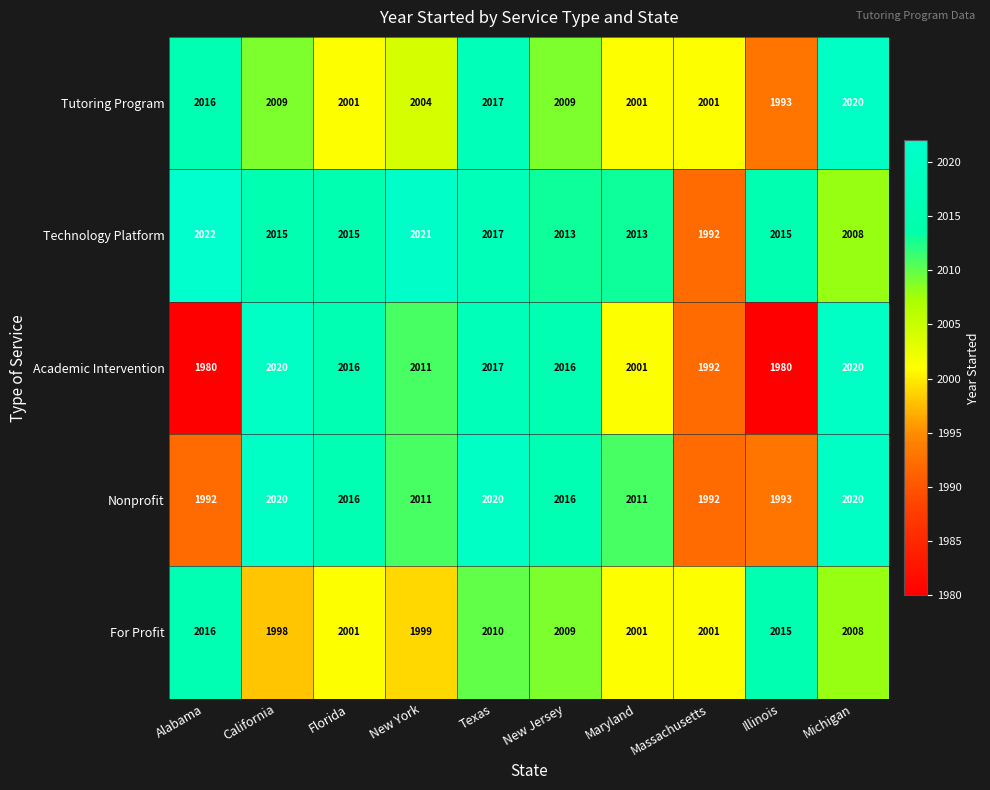

Between California and Maryland, which series saw the biggest shift?

Academic Intervention